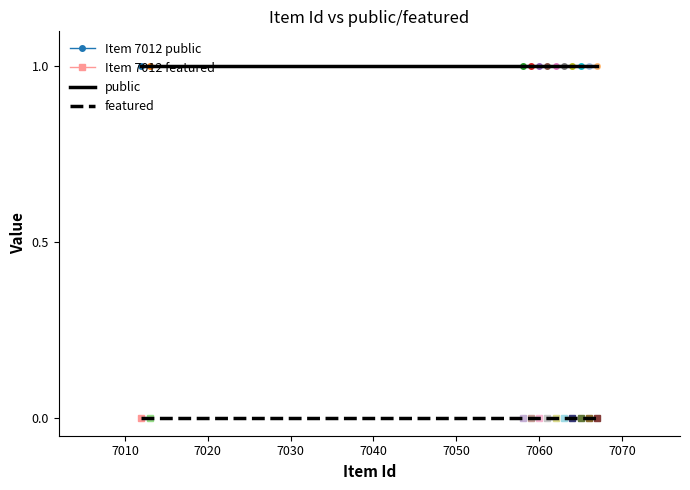

True or false: featured and public cross at least once.

False